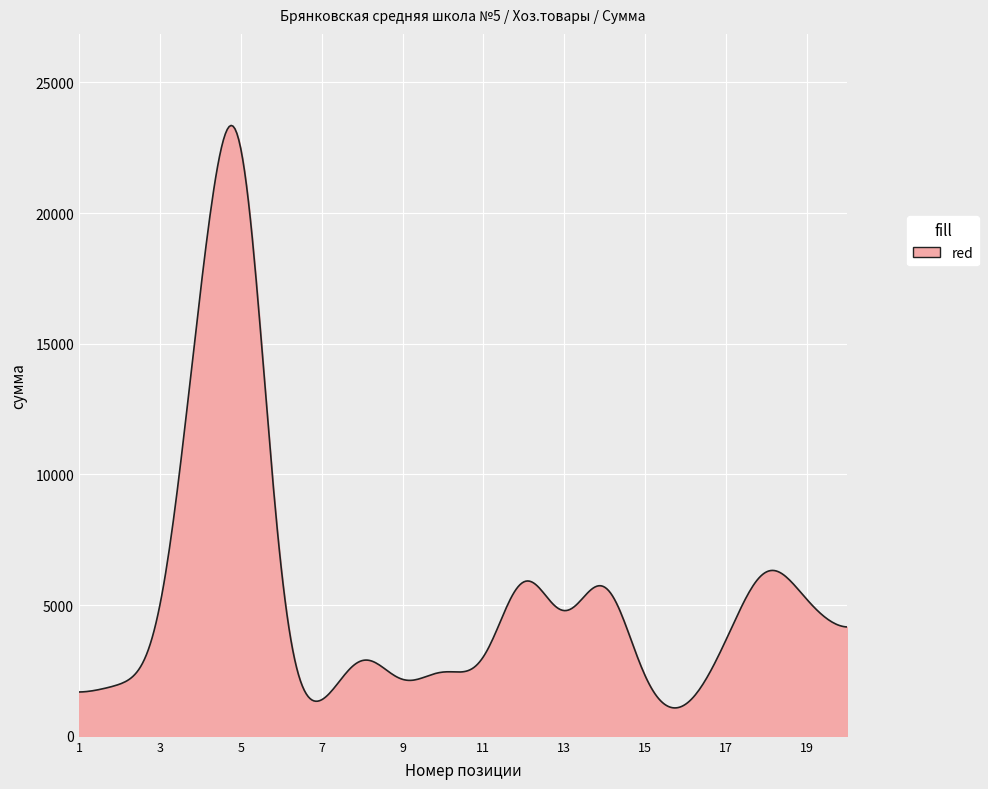

What is the smallest value displayed?

1067.4